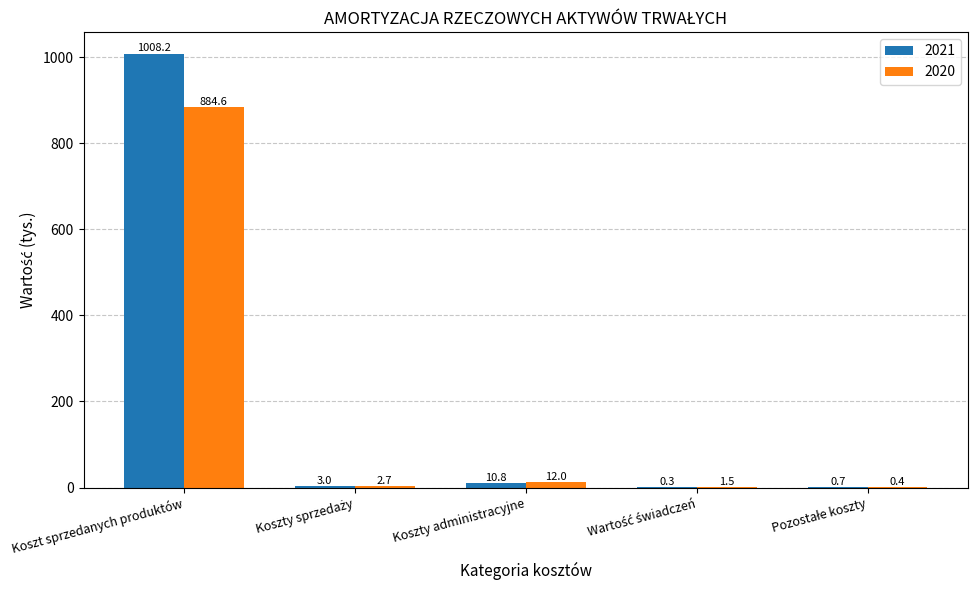

What is the highest value of the 2021 series?

1008.2